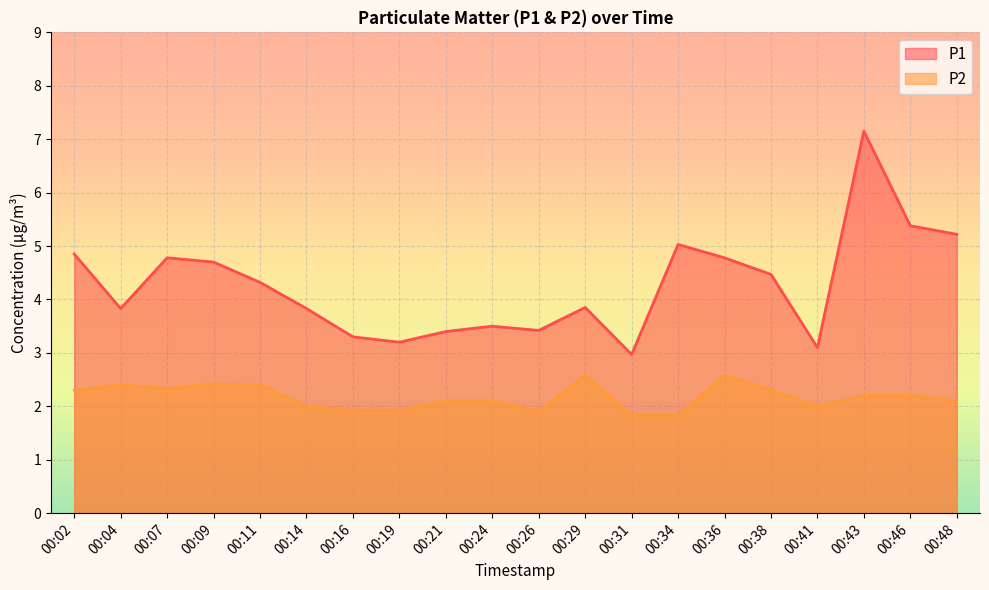

How many data points in P2 are less than 2?

5